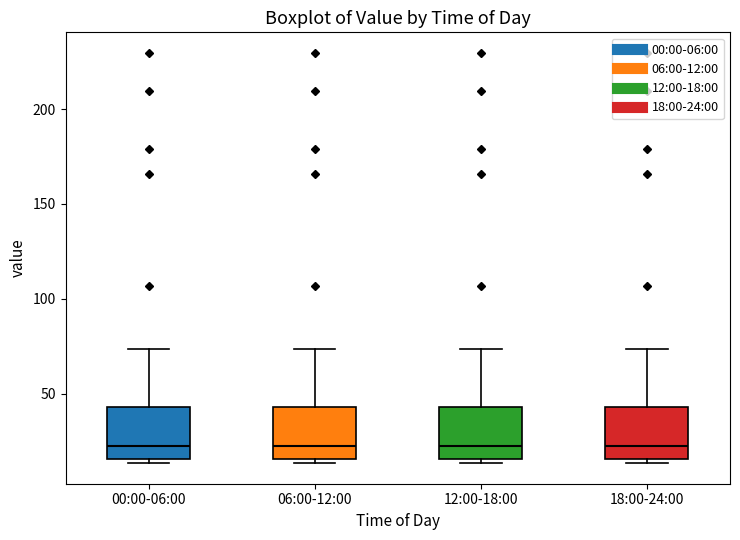

Reading left to right, read every box against the y-axis: the position of its median line, the range the box covers, and the ends of its whiskers. The values are not printed on the chart, so give them approximately, as read against the axis.

00:00-06:00: median 20, box 15 to 45, whiskers 15 (just below the box's lower edge) to 75
06:00-12:00: median 20, box 15 to 45, whiskers 15 (just below the box's lower edge) to 75
12:00-18:00: median 20, box 15 to 45, whiskers 15 (just below the box's lower edge) to 75
18:00-24:00: median 20, box 15 to 45, whiskers 15 (just below the box's lower edge) to 75